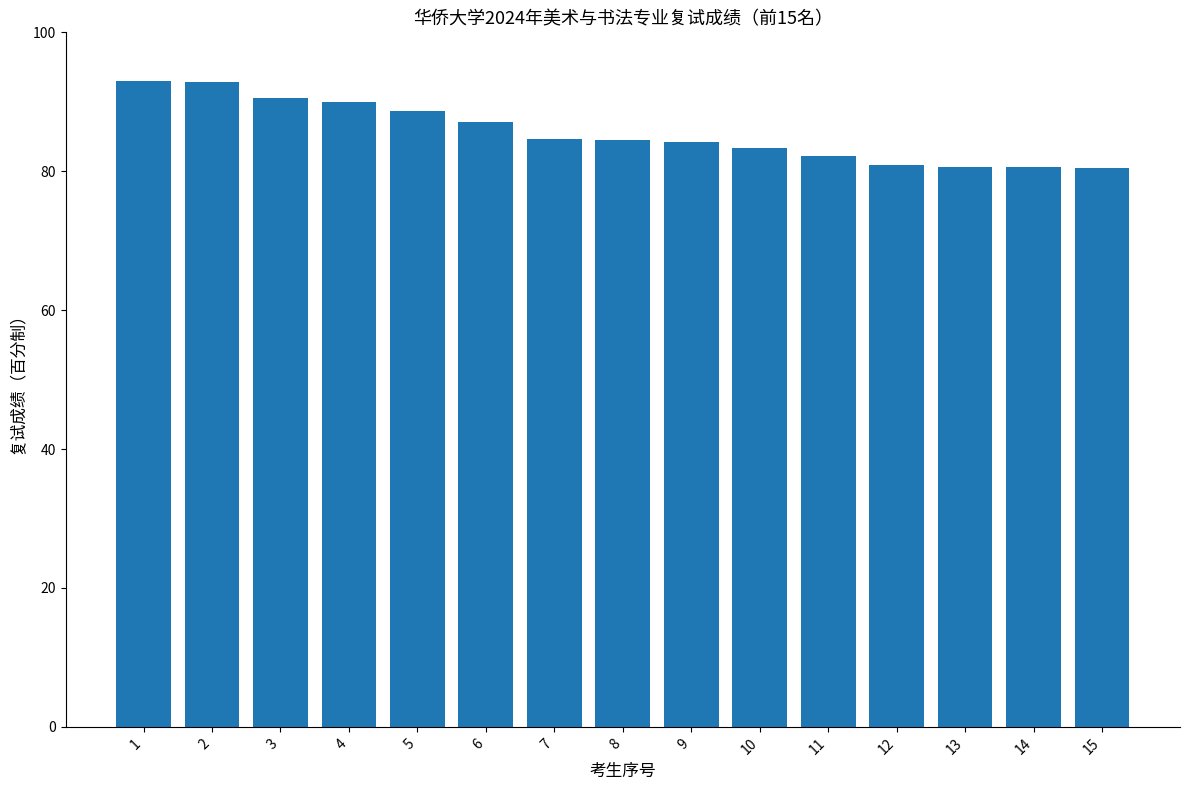

What is the change in value from 8 to 14?

-3.9